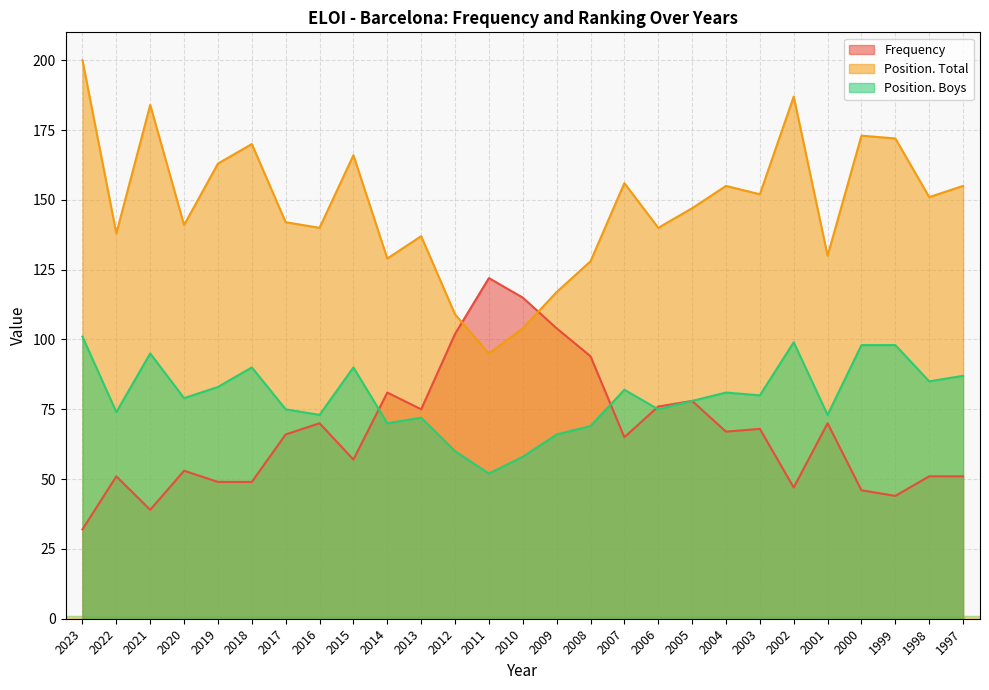

Which has a higher value, 2011 or 2019?

2011